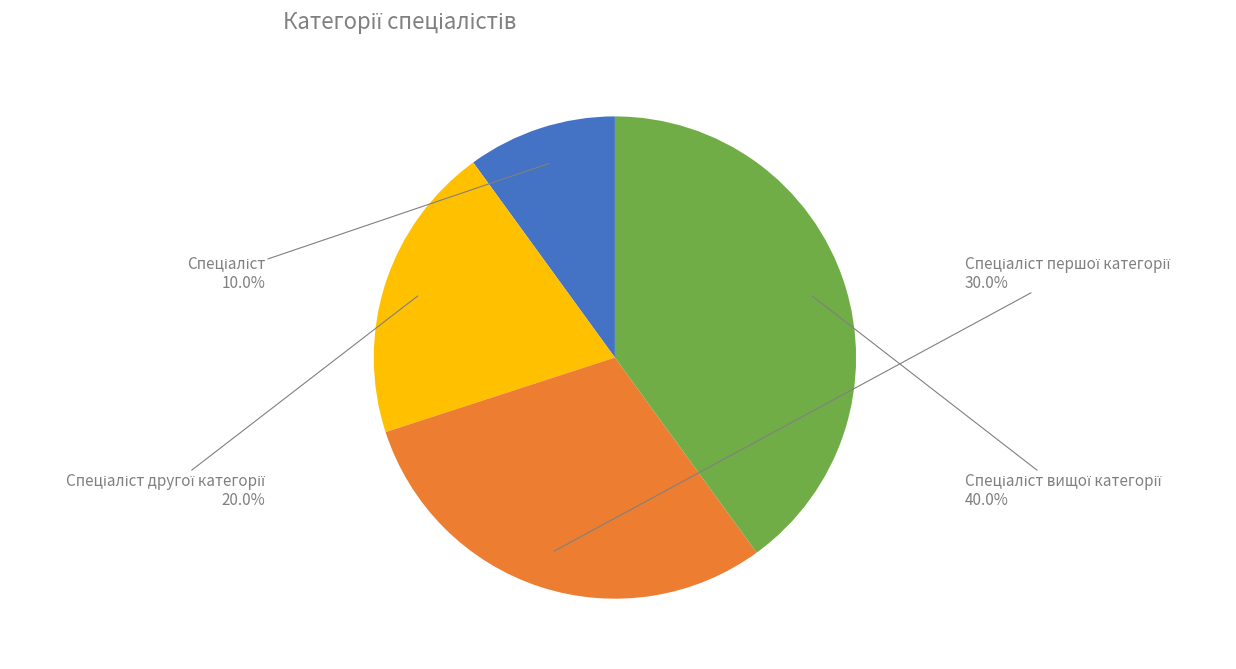

Is there a majority slice in this chart?

No